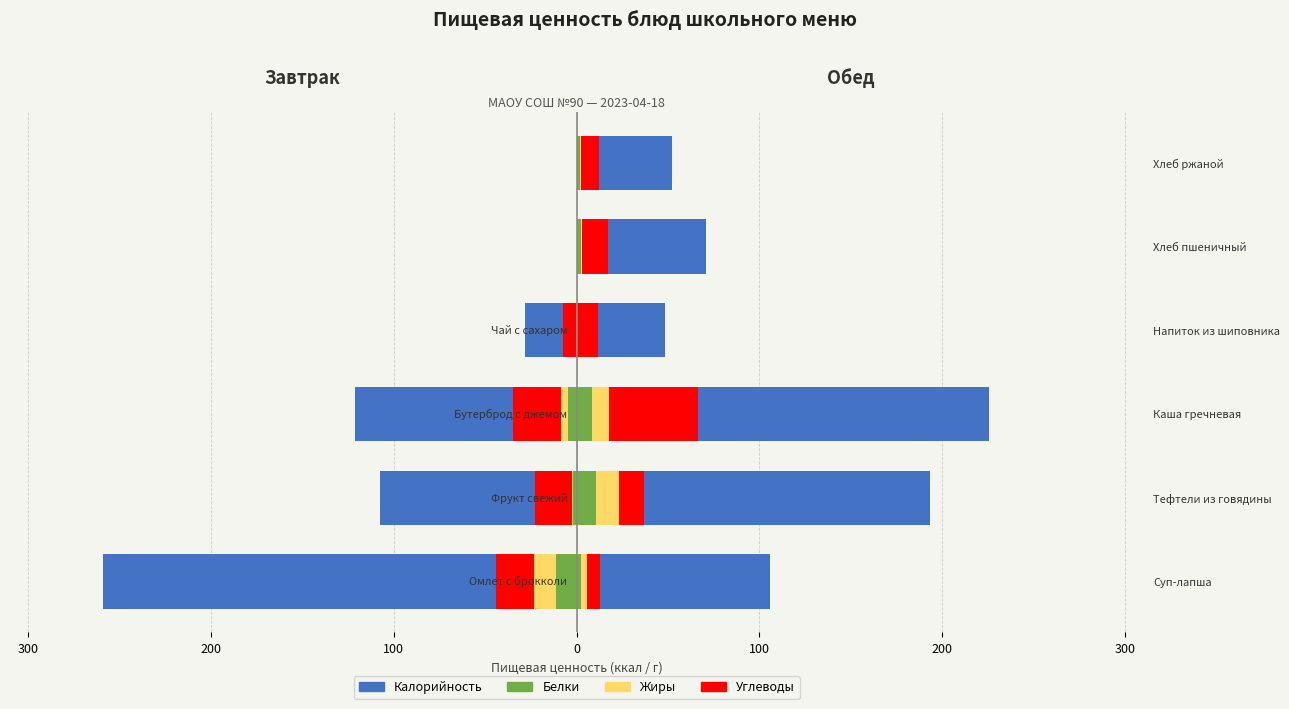

How many data points in Углеводы are less than -7?

4